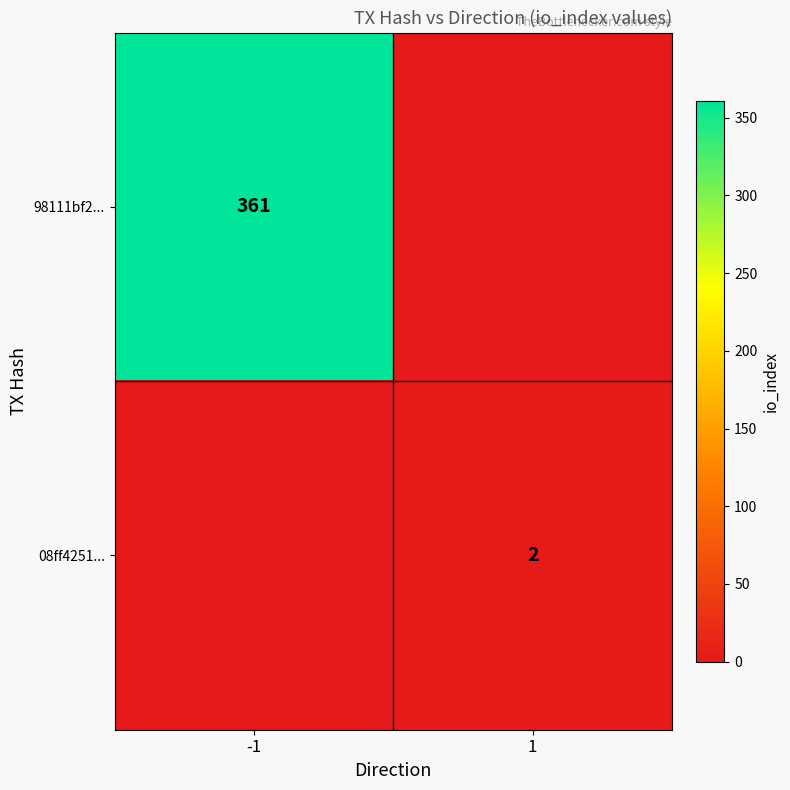

Is it true that 08ff4251... equals 3 at 1?

False